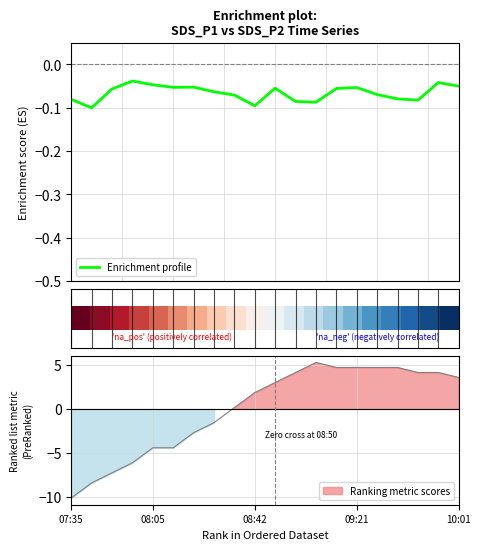

Count the number of categories in the chart.

20